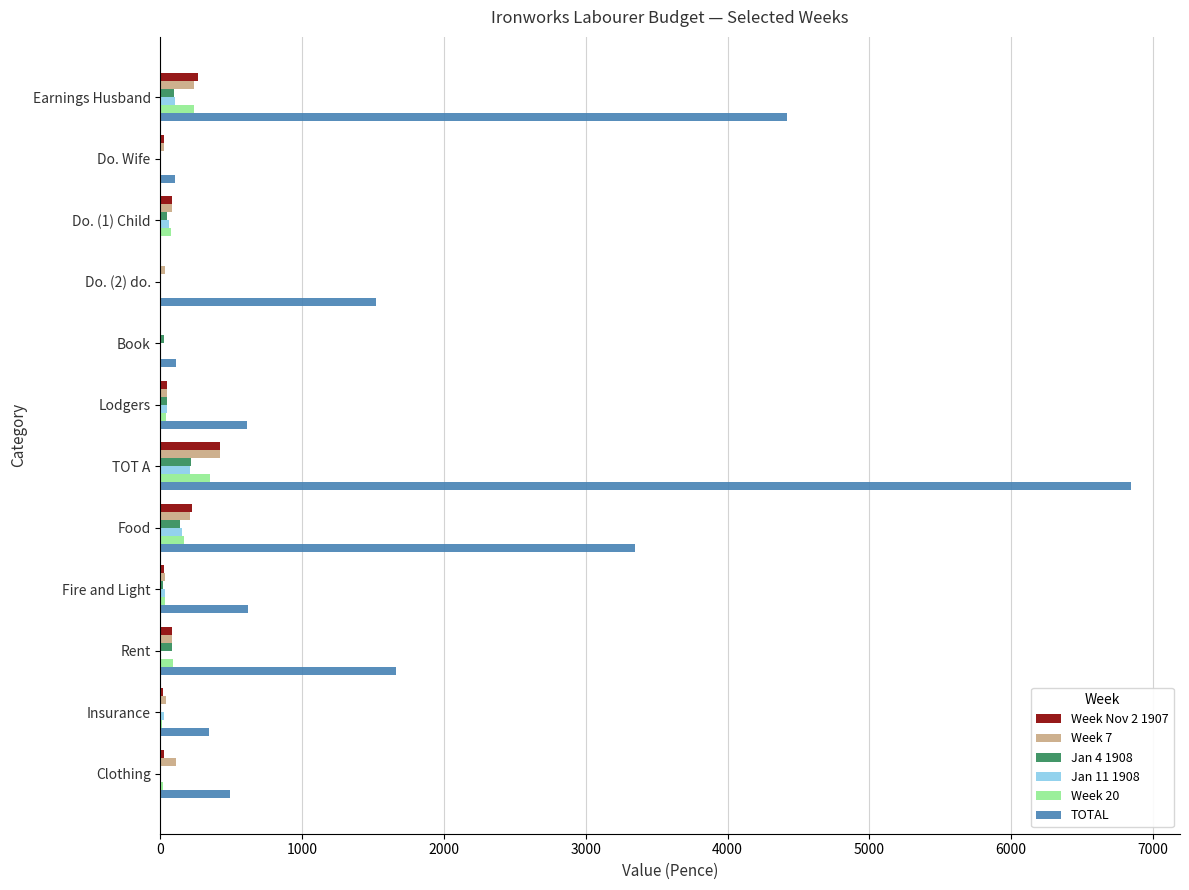

The value of Jan 11 1908 at TOT A is 207.0. True or false?

True